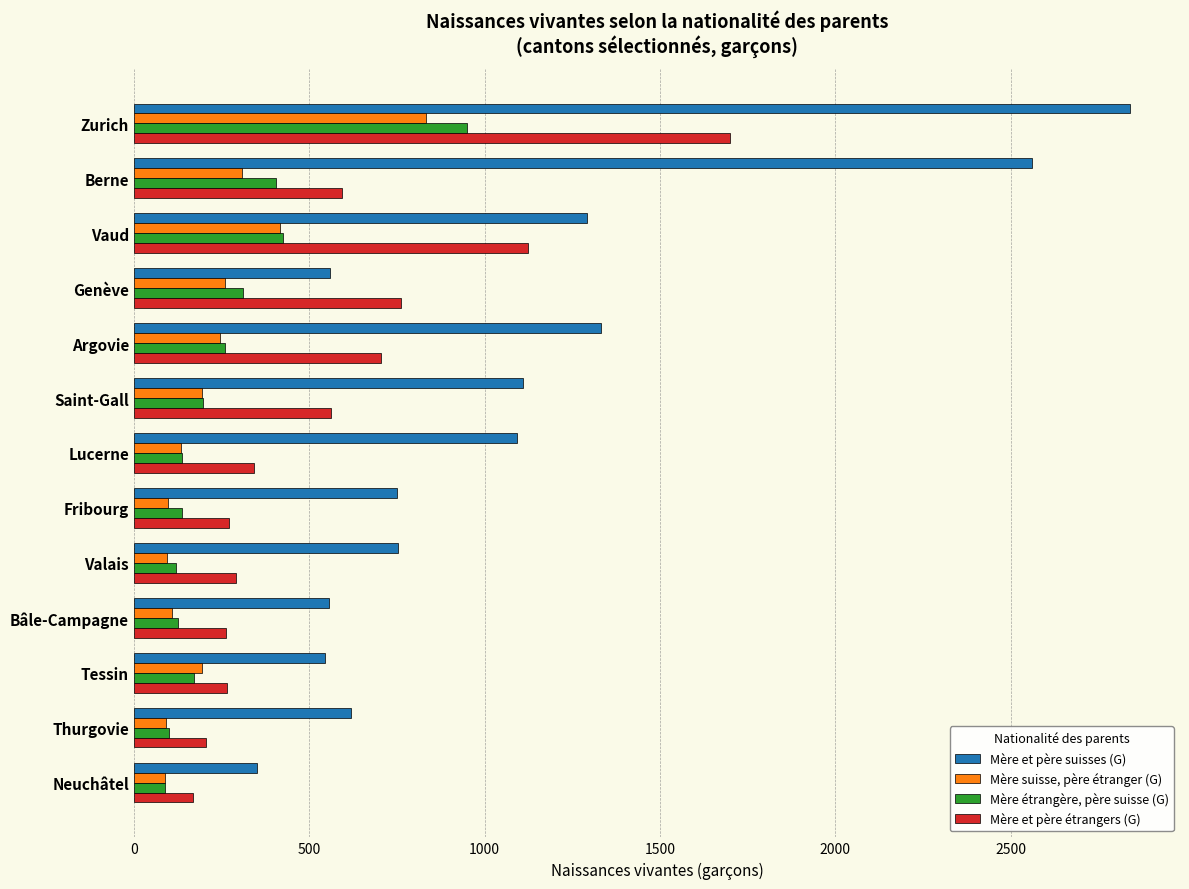

Which series has the largest range (max minus min)?

Mère et père suisses (G)